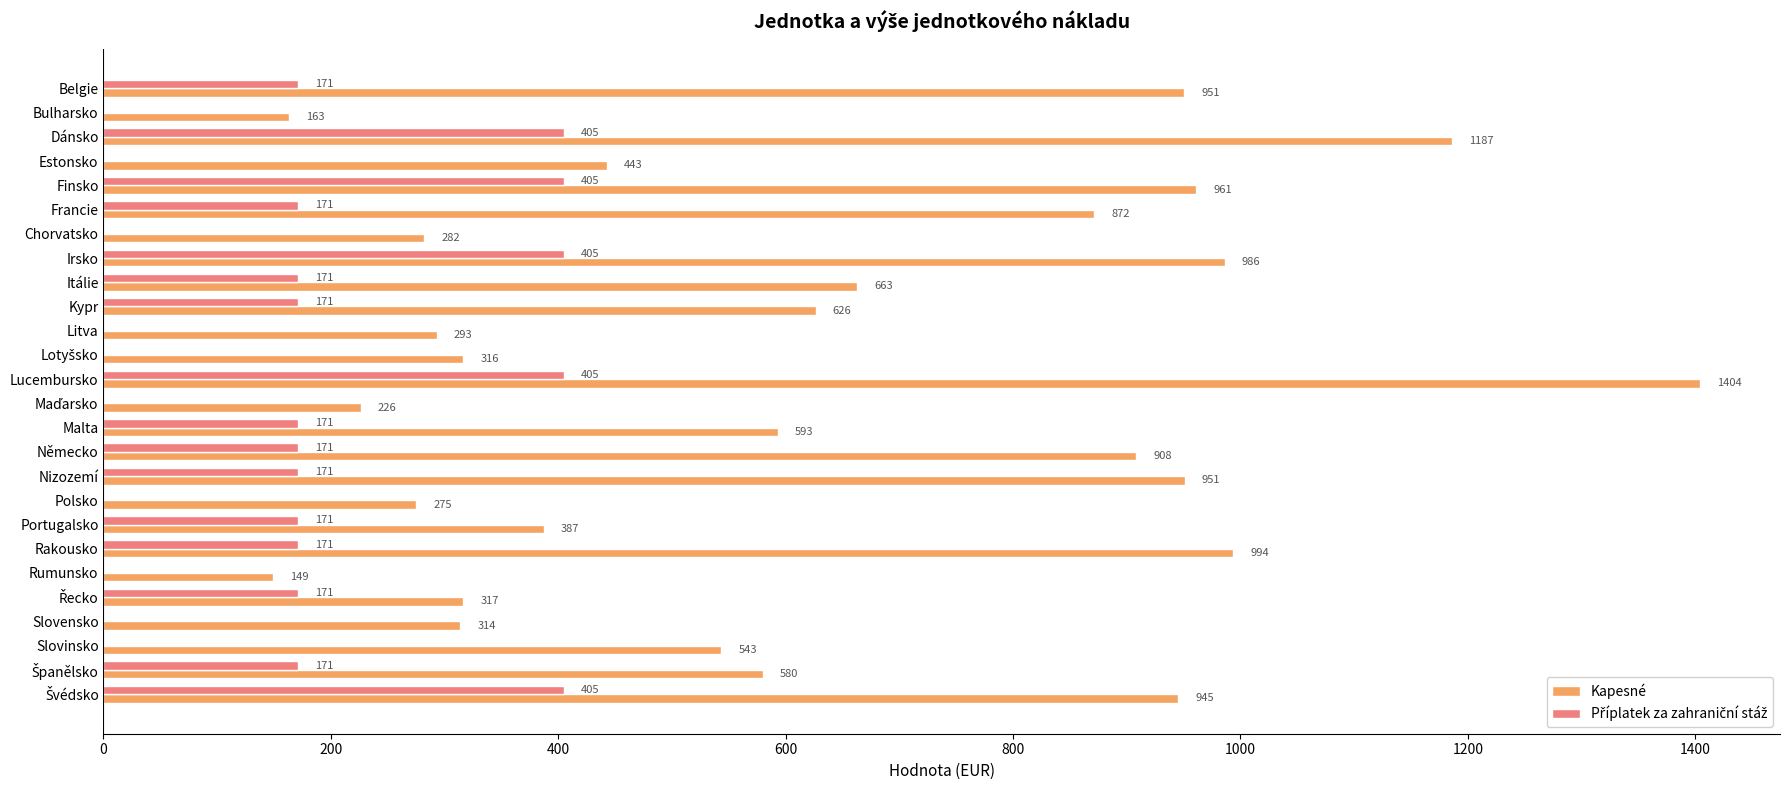

At which category is the sum across all series the highest?

Lucembursko